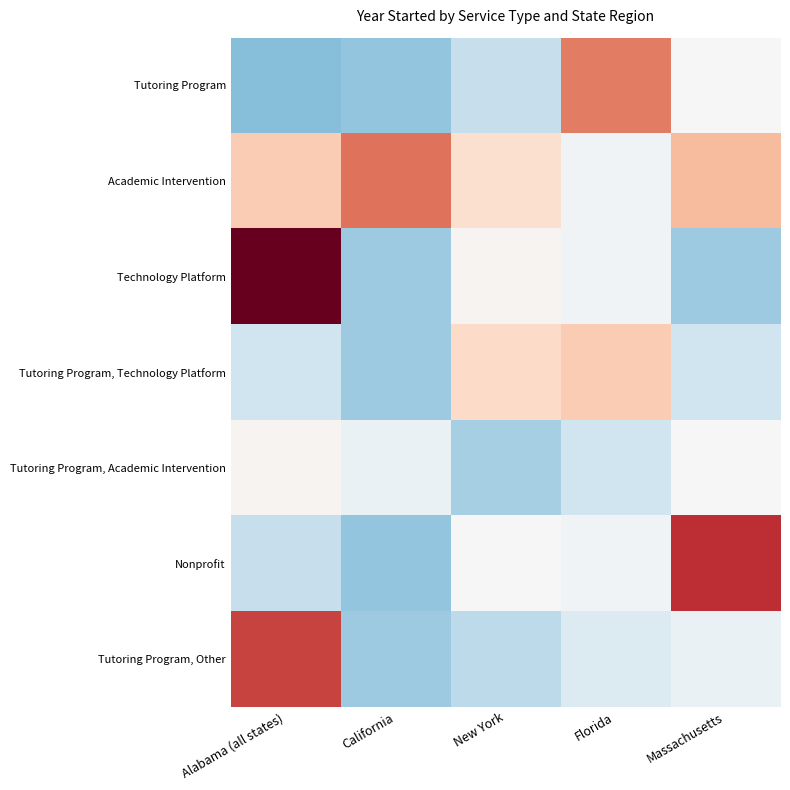

At how many categories does at least one series exceed 5?

5